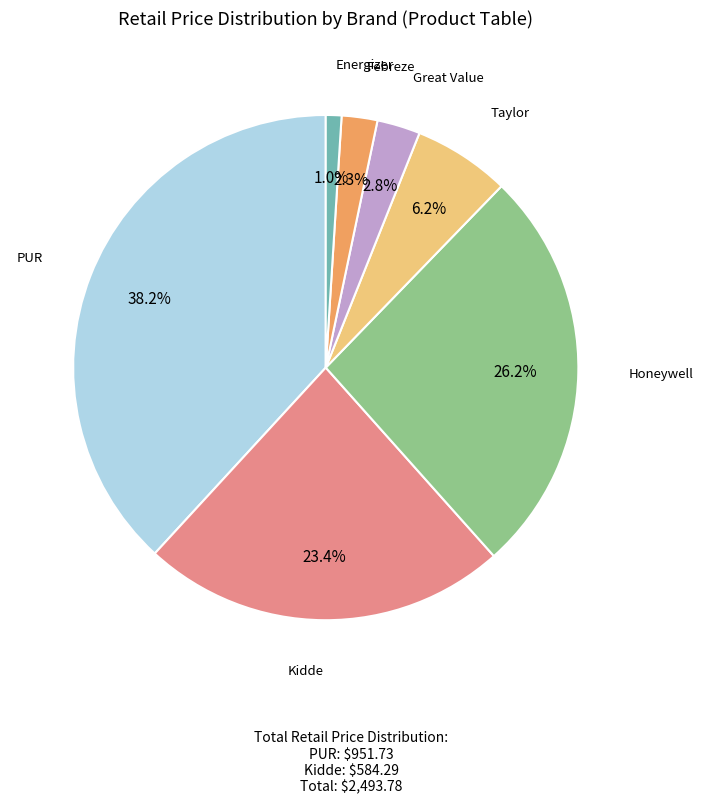

Does any single category account for the majority?

No